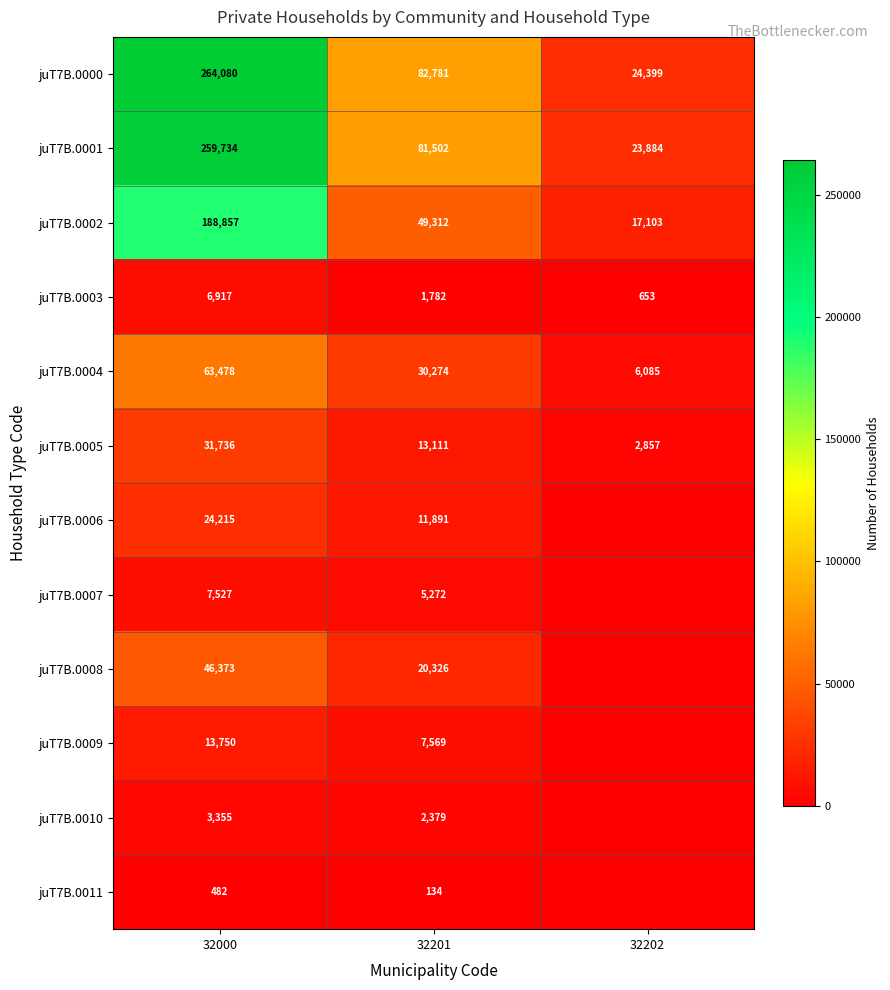

What is the total value across all series at 32000?

910504